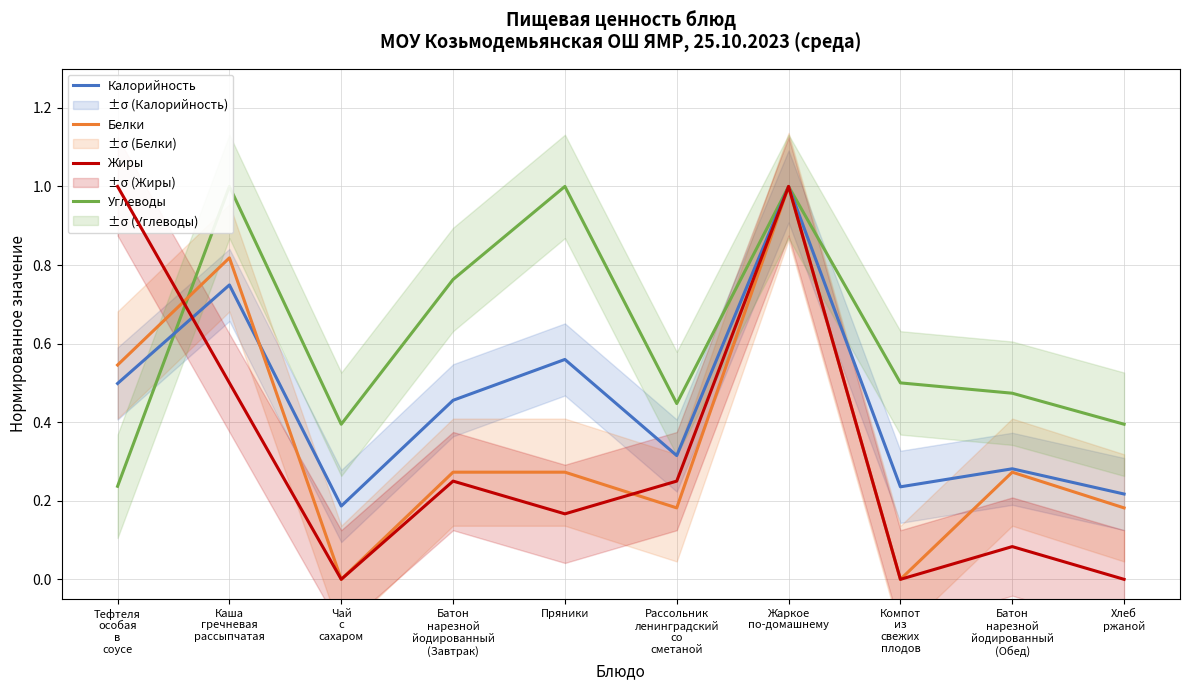

Which series ends up on top after the final intersection of Белки and Калорийность?

Калорийность